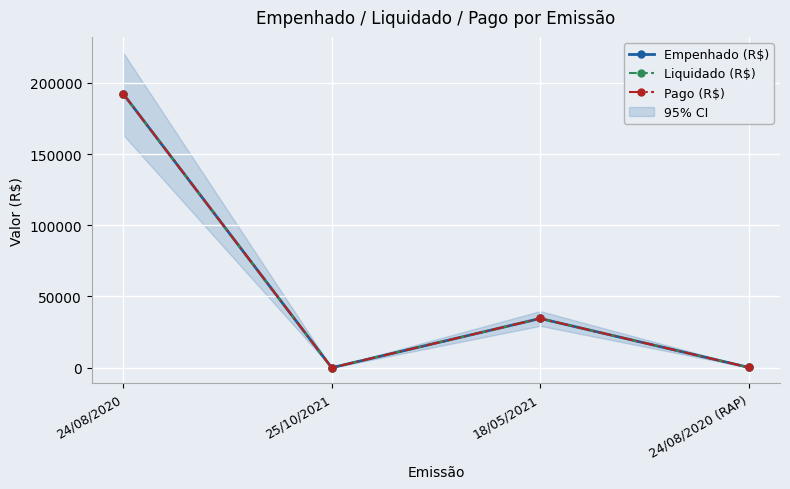

Is the value of Pago (R$) at 18/05/2021 greater than the value of Empenhado (R$) at 24/08/2020 (RAP)?

Yes